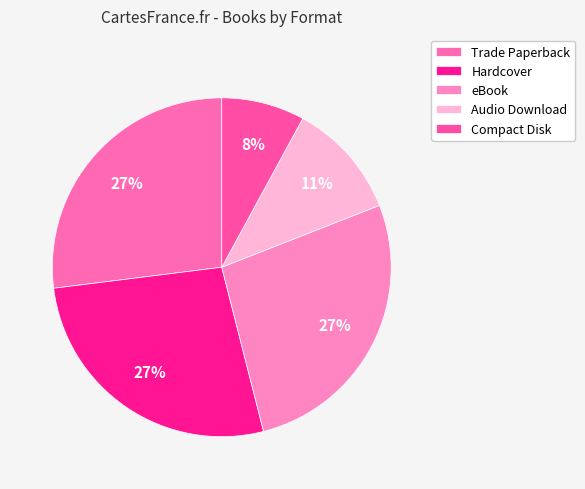

To the nearest percent, what is the difference between the Audio Download and Trade Paperback slice percentages?

16%